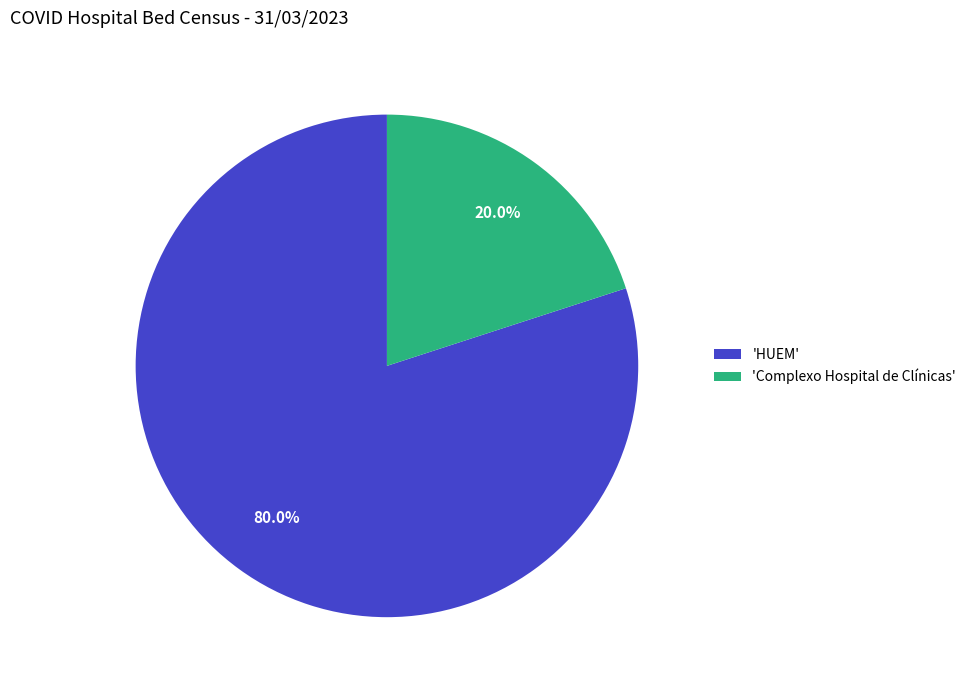

To the nearest percent, what is the difference between the largest and smallest slice percentages?

60%